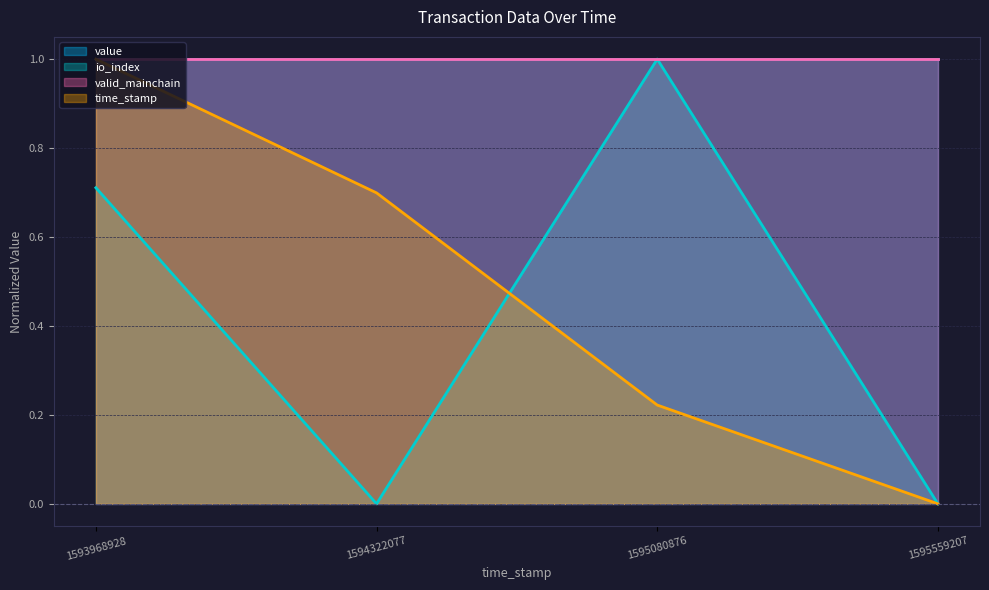

Is it true that io_index equals 1.0 at 1595080876?

True